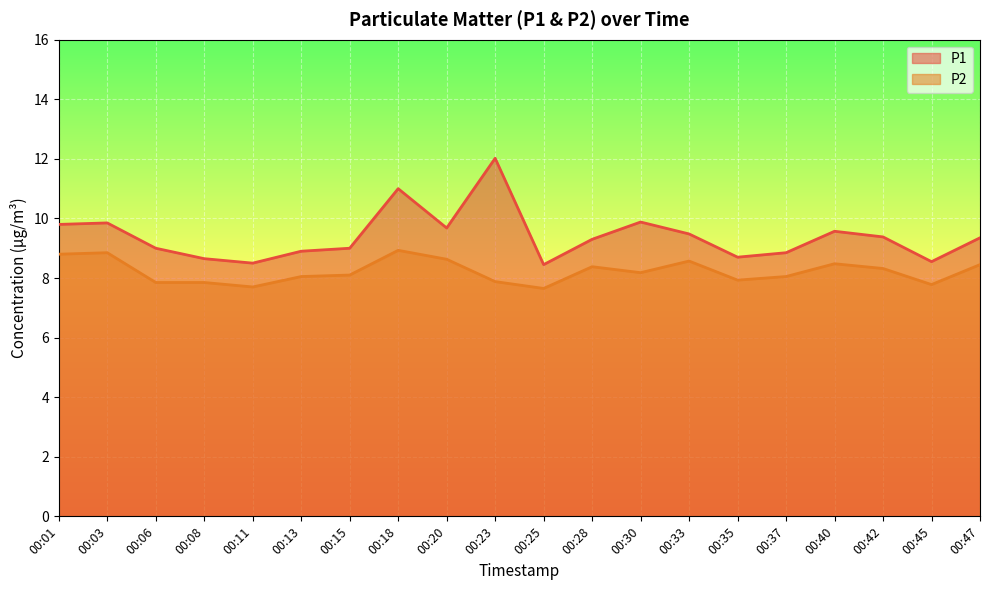

What is the spread (max minus min) of values at 00:37?

0.8